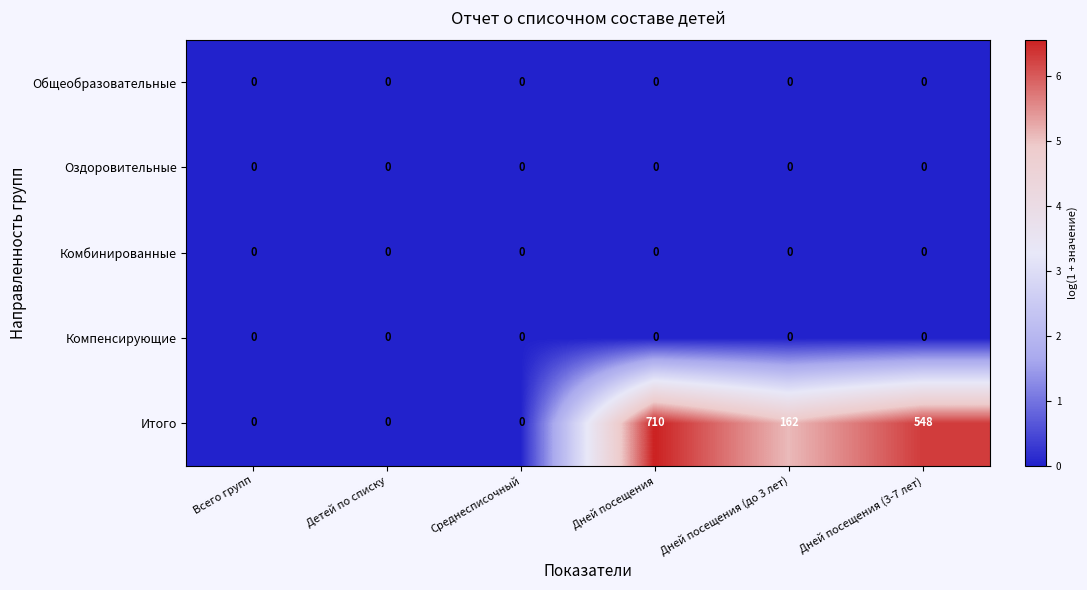

Reading left to right, what are all the values shown in this chart?

Общеобразовательные: 0	0	0	0	0	0
Оздоровительные: 0	0	0	0	0	0
Комбинированные: 0	0	0	0	0	0
Компенсирующие: 0	0	0	0	0	0
Итого: 0	0	0	710	162	548